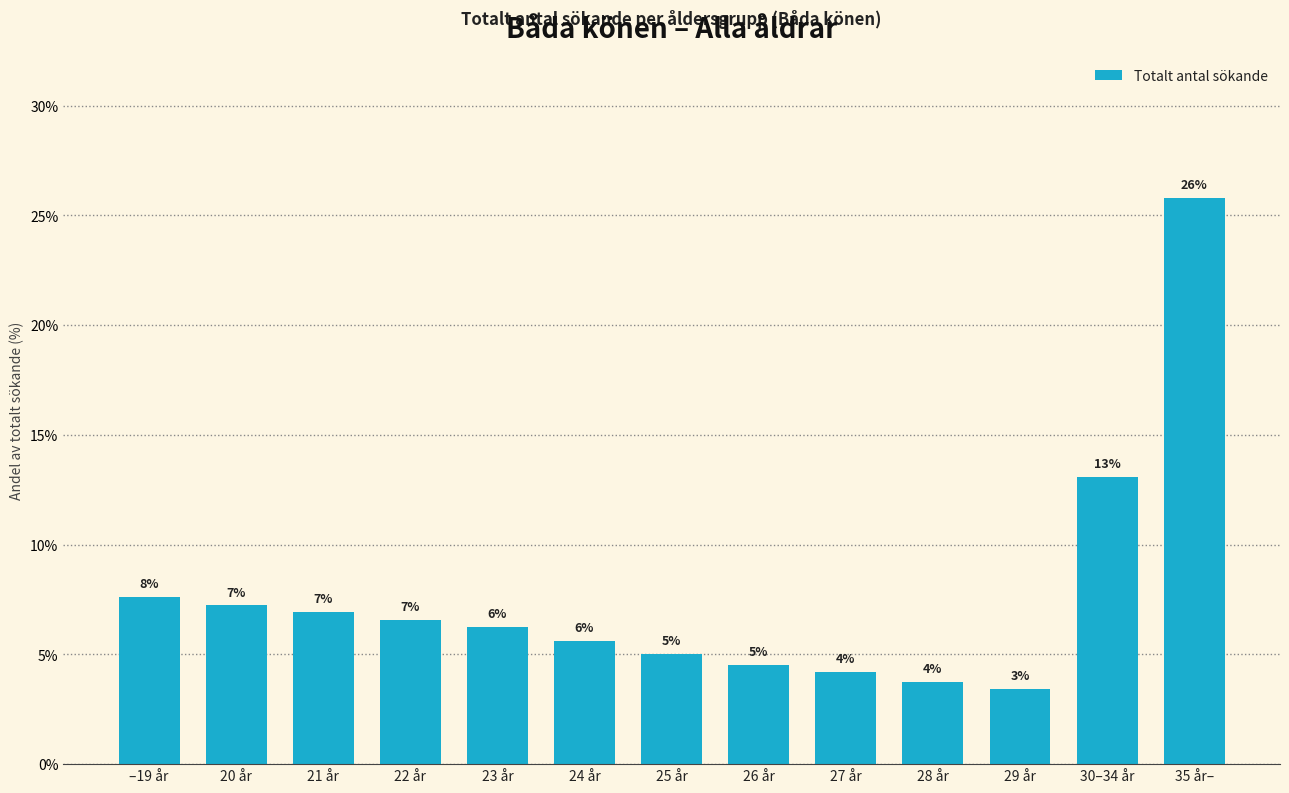

The value at 25 år is 5.0. True or false?

True